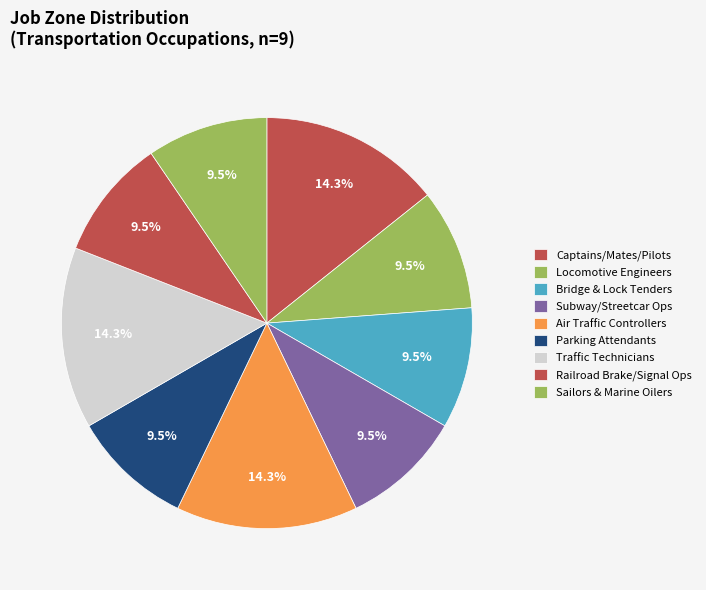

Count the number of slices in the pie.

9